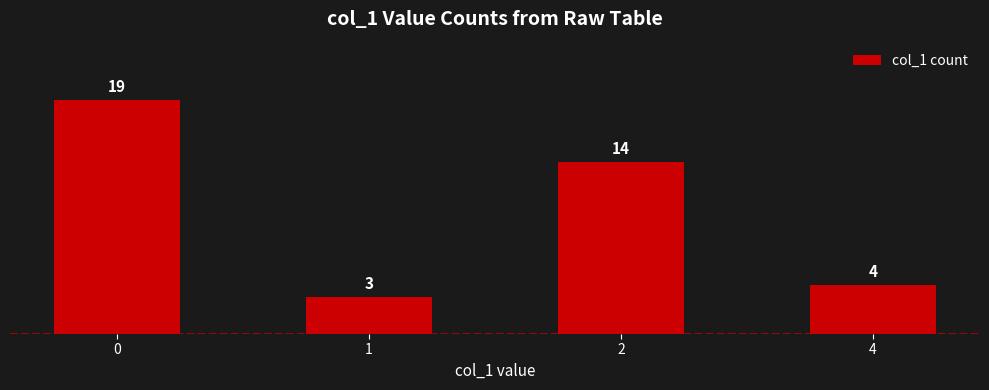

The value at 1 is 3. True or false?

True